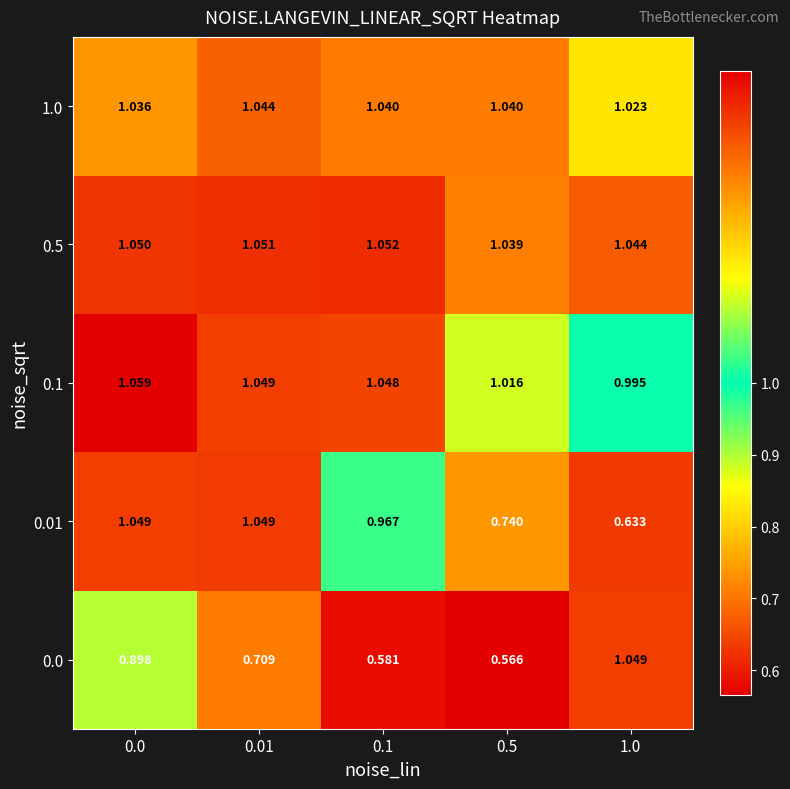

Is the value of 0.0 at 0.0 greater than the value of 1.0 at 0.01?

No